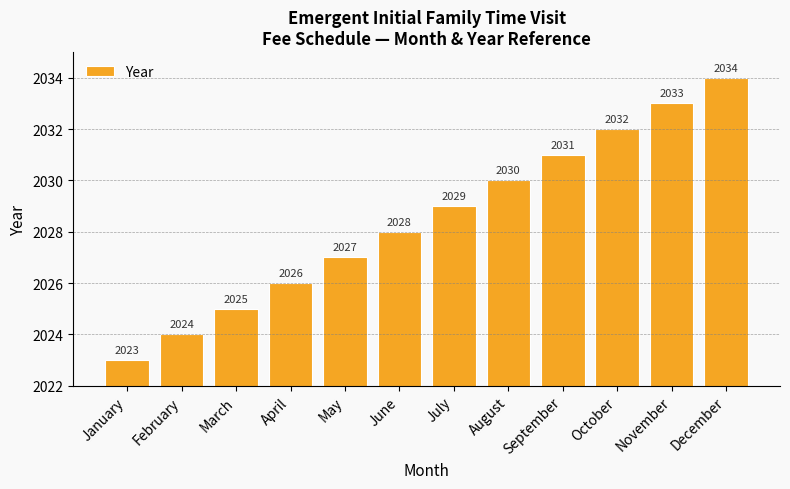

Rank the categories by value from highest to lowest.

December, November, October, September, August, July, June, May, April, March, February, January